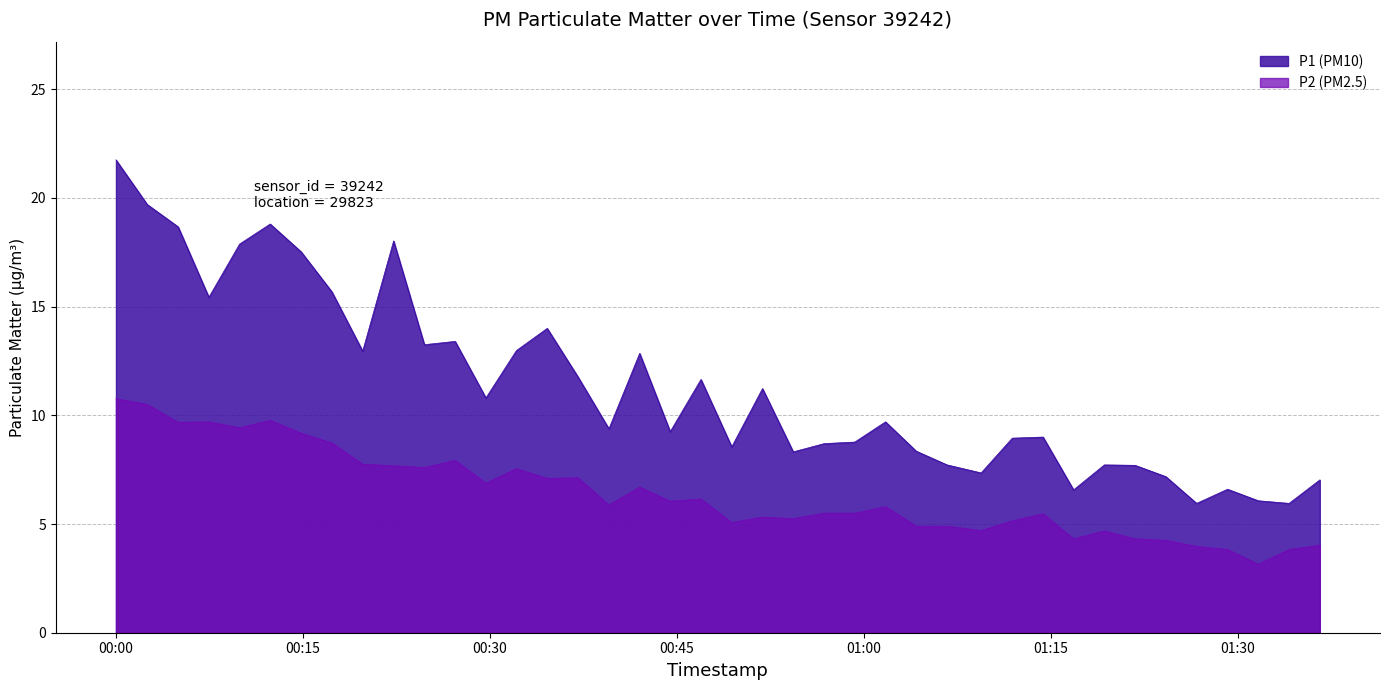

Where does the P2 series first go above 5?

2024-02-04T00:00:02